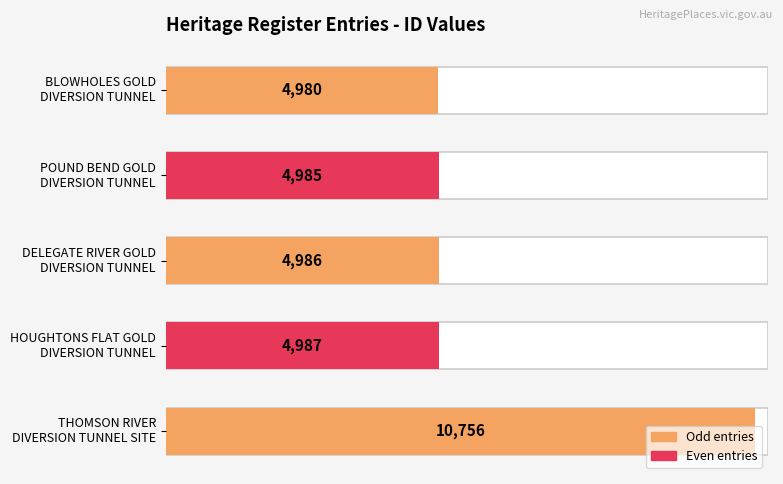

At which category does the chart reach its peak across all series?

THOMSON RIVER
DIVERSION TUNNEL SITE